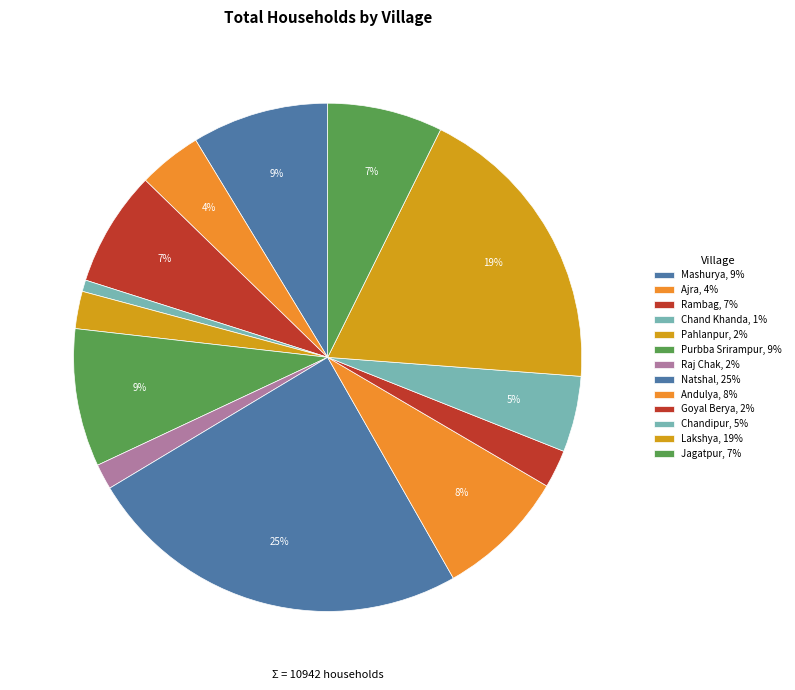

Does Mashurya represent more than half of the total?

No